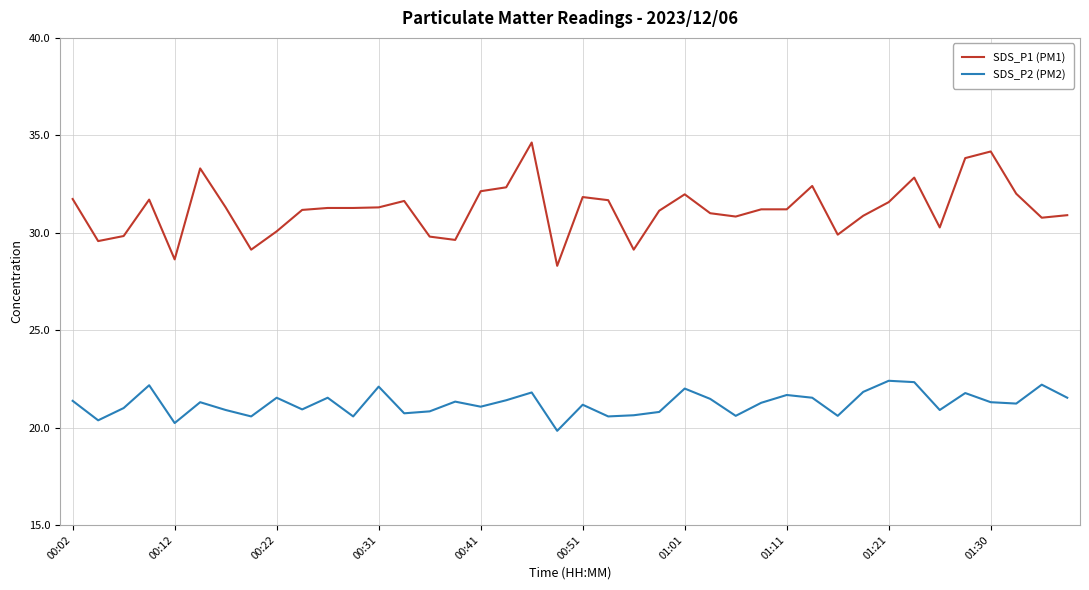

What is the minimum value shown in the chart?

19.8